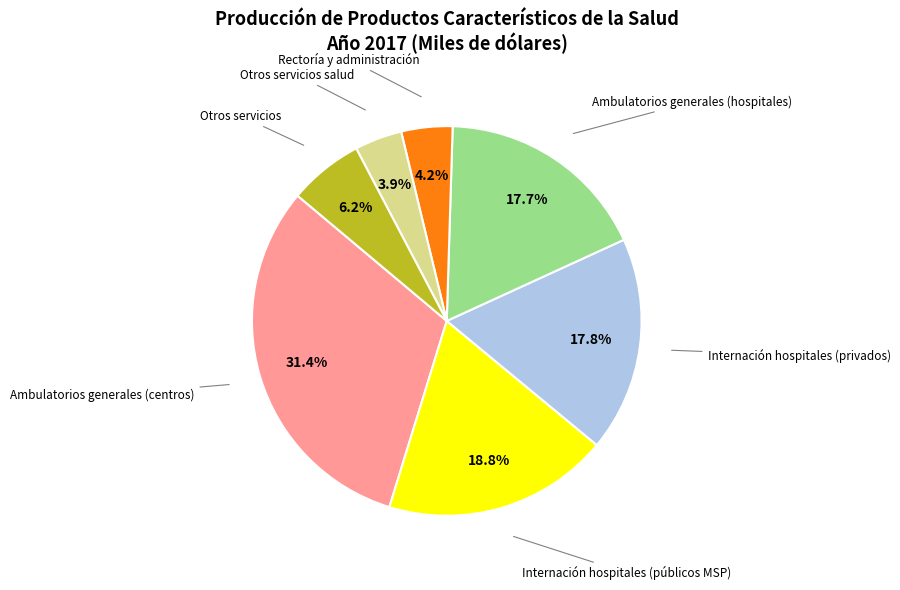

Between Otros servicios salud and Internación hospitales (públicos MSP), which is larger?

Internación hospitales (públicos MSP)